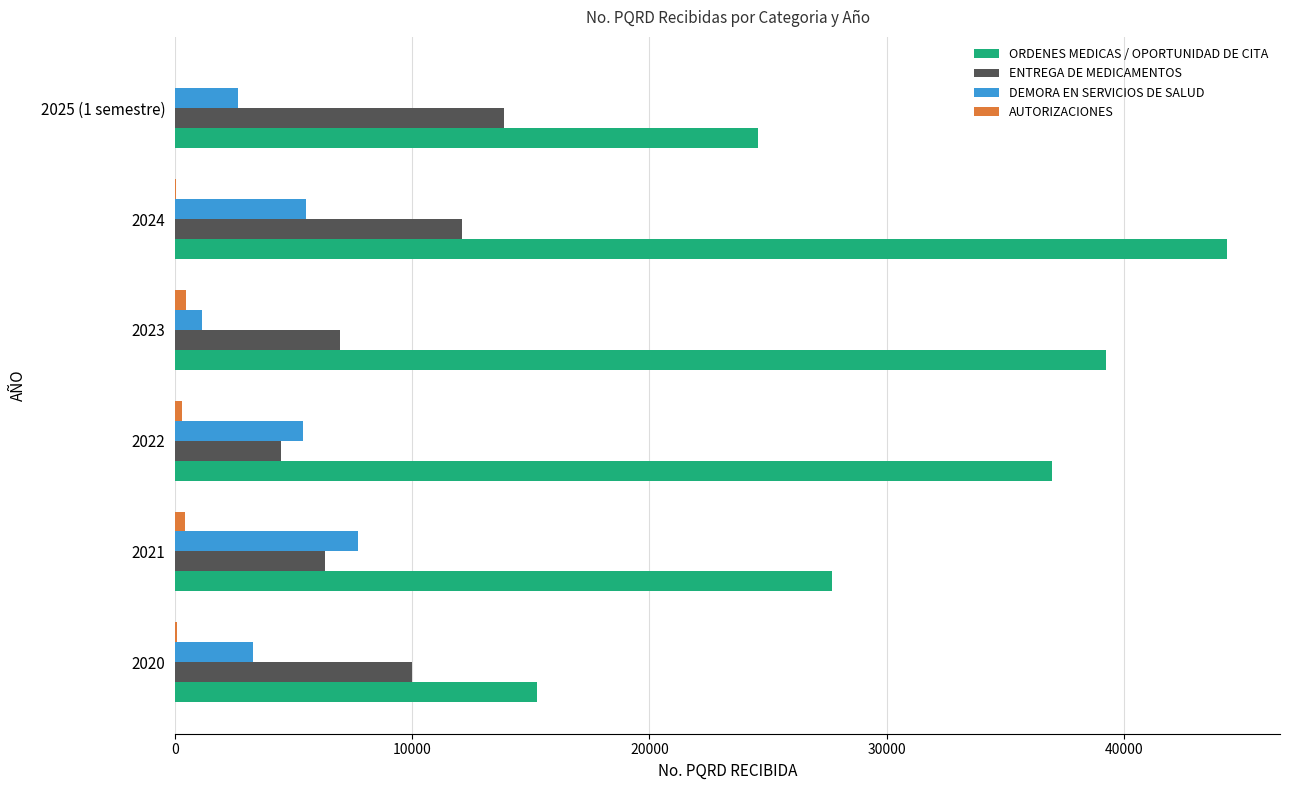

What is the sum of all ENTREGA DE MEDICAMENTOS values?

53658